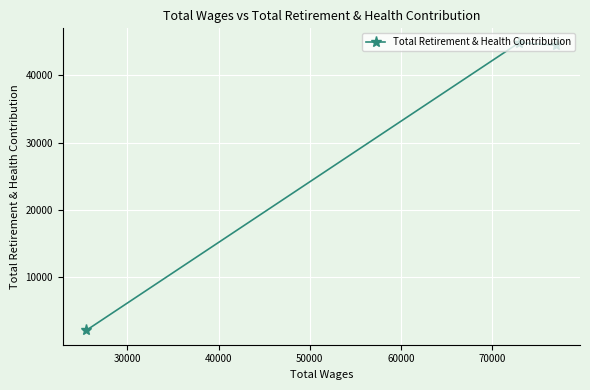

What is the sum of all values?

91474